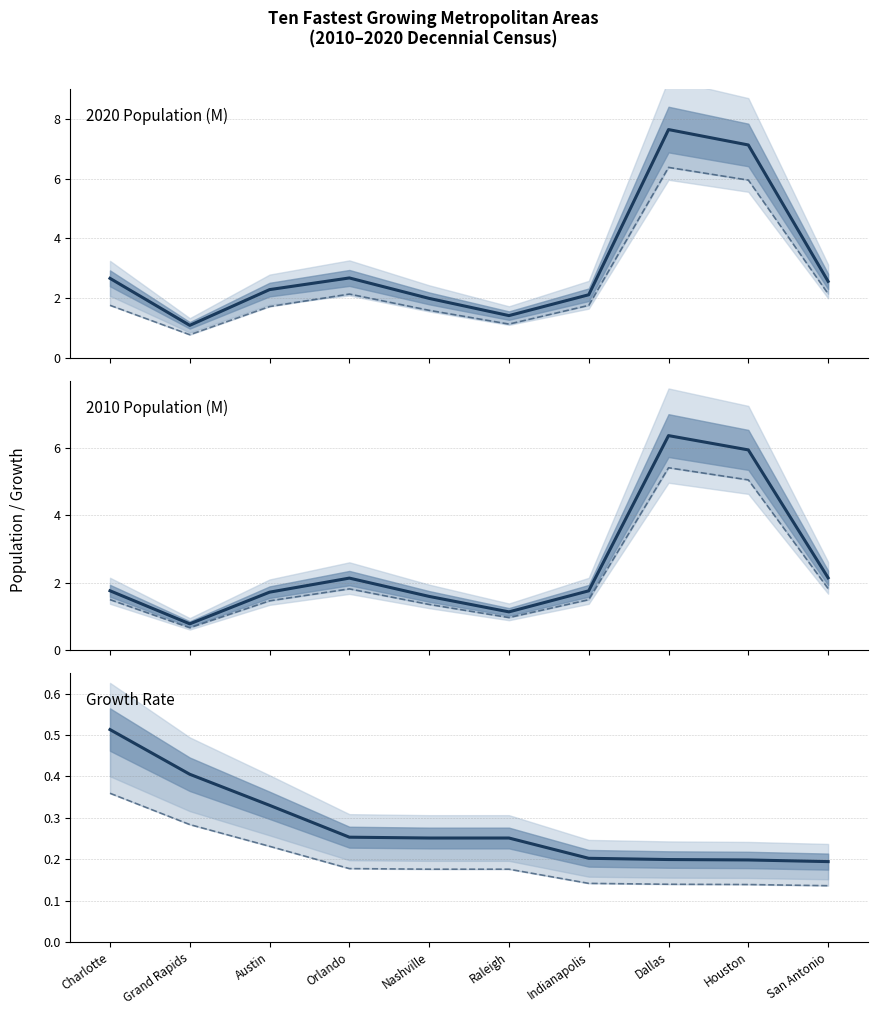

What is the highest value of the 2010 baseline series?

6.4